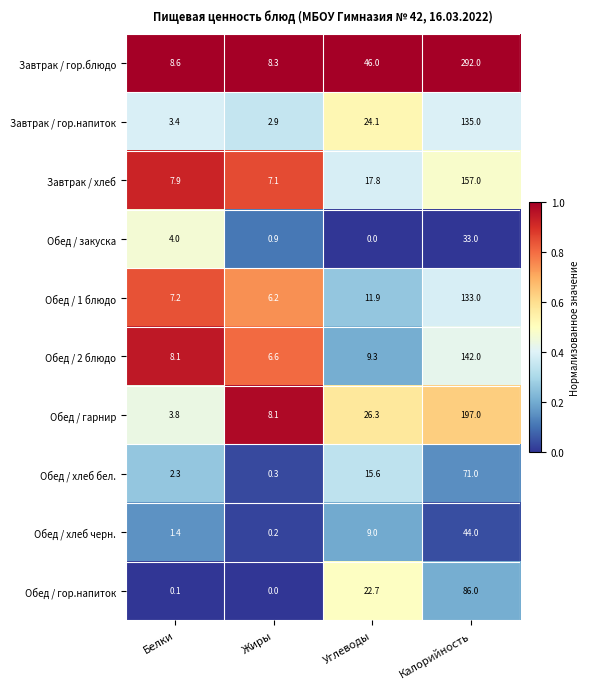

Rank the series at Углеводы from highest to lowest value.

Завтрак / гор.блюдо, Обед / гарнир, Завтрак / гор.напиток, Обед / гор.напиток, Завтрак / хлеб, Обед / хлеб бел., Обед / 1 блюдо, Обед / 2 блюдо, Обед / хлеб черн., Обед / закуска